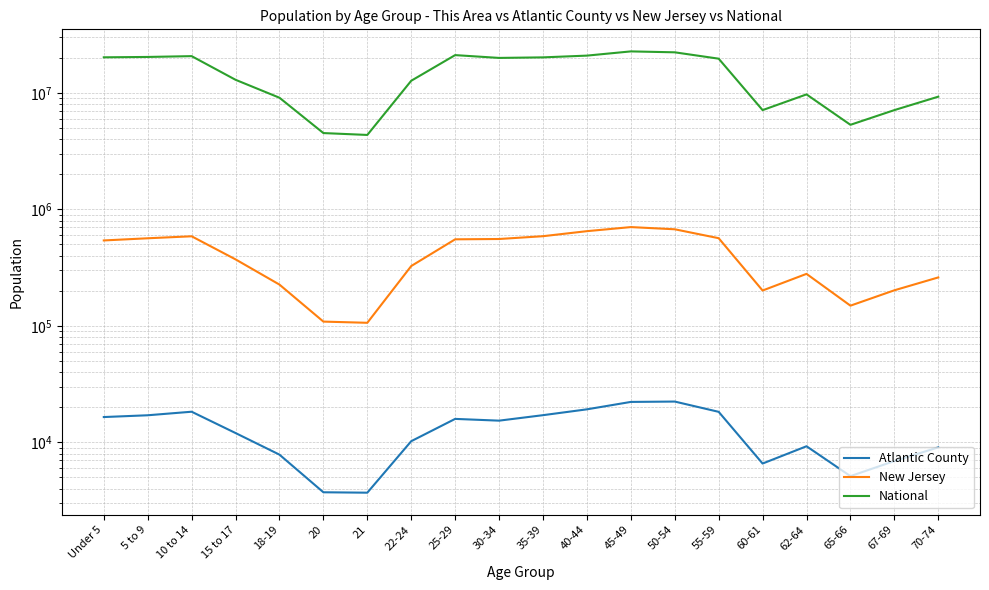

At which label is Atlantic County closest to 13043?

15 to 17